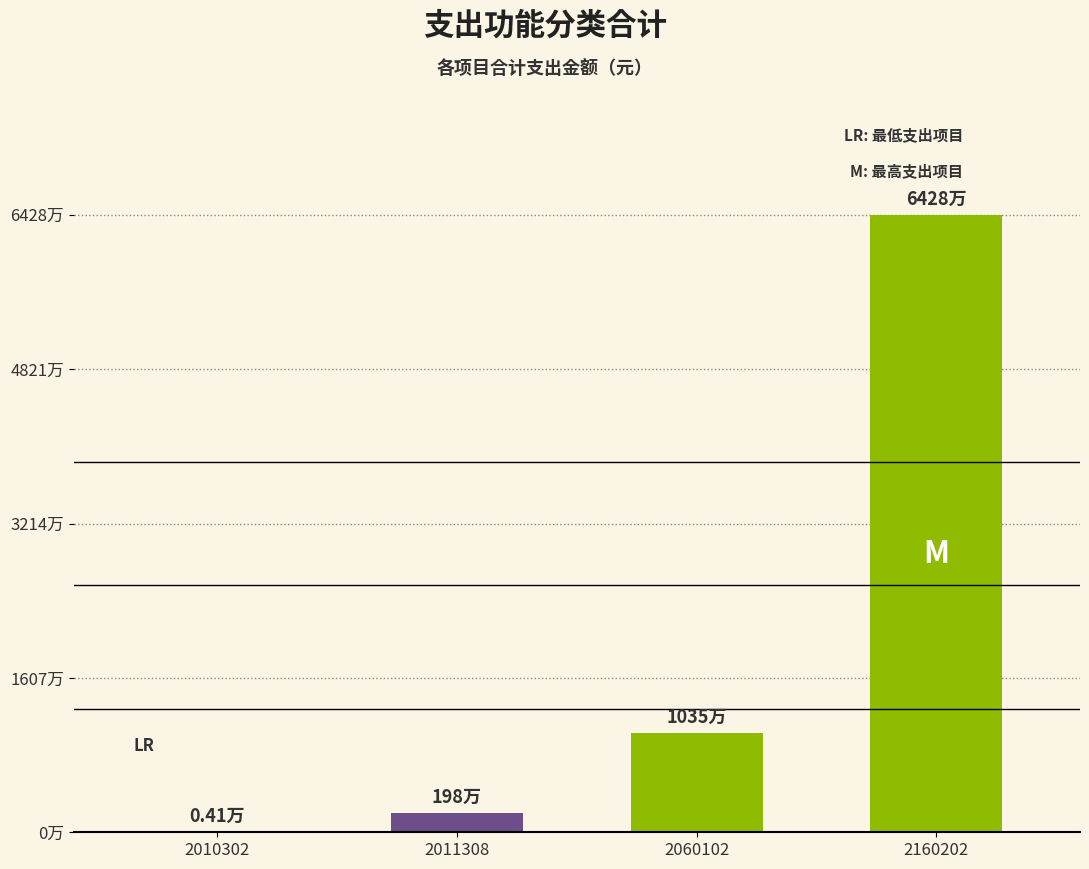

What is the maximum value shown in the chart?

64282113.0